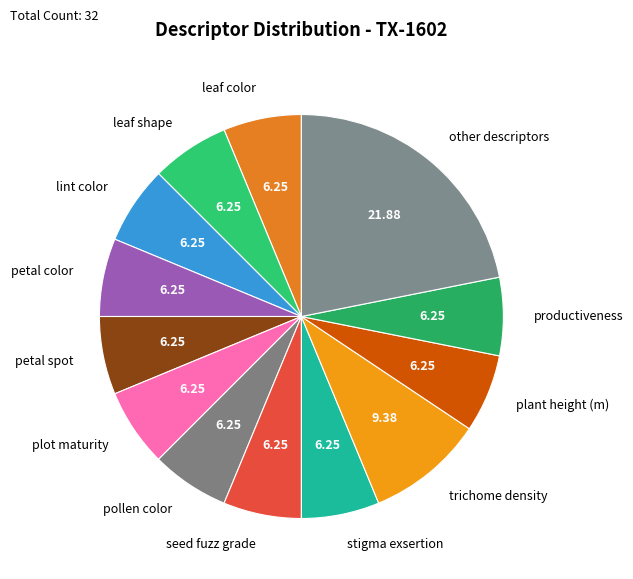

Does petal spot account for over 50% of the chart?

No